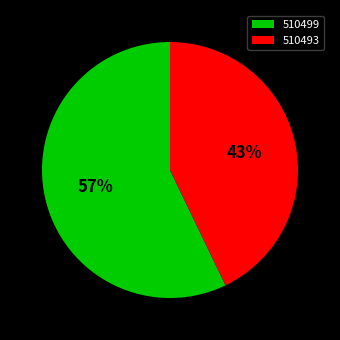

Which slice is the largest?

510499